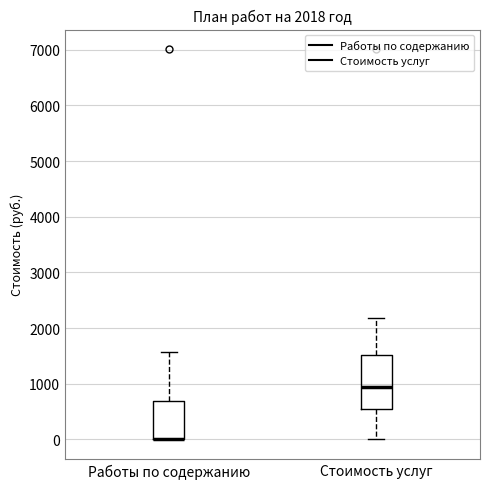

Comparing the boxes themselves (not the whiskers), which one is the tallest?

Стоимость услуг